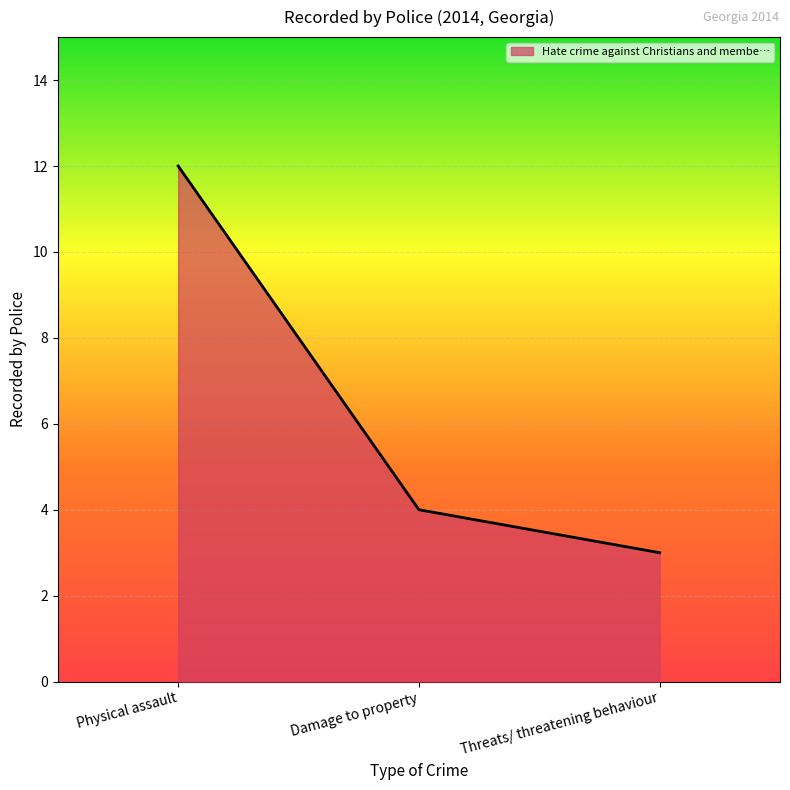

Reading left to right, extract all data points from this chart.

12	4	3